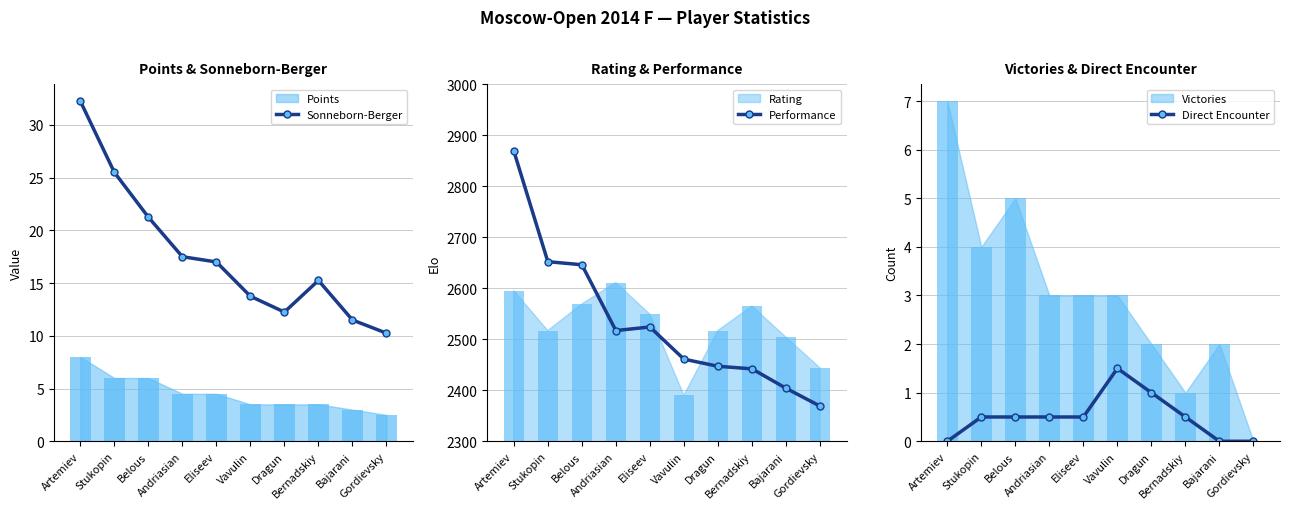

Is the value of Performance at Andriasian greater than the value of Sonneborn-Berger at Belous?

Yes